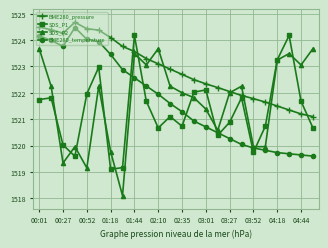

What is the maximum value for SDS_P2?

1523.7